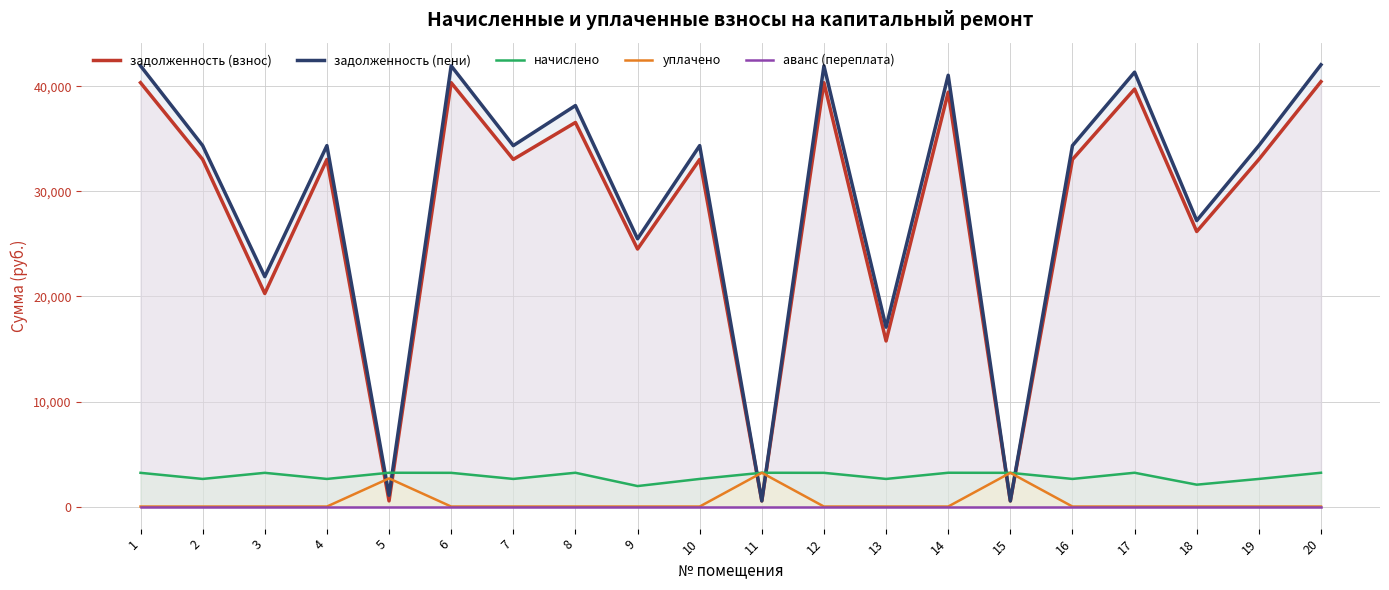

What value does the задолженность (пени) series have at 10?

34366.0